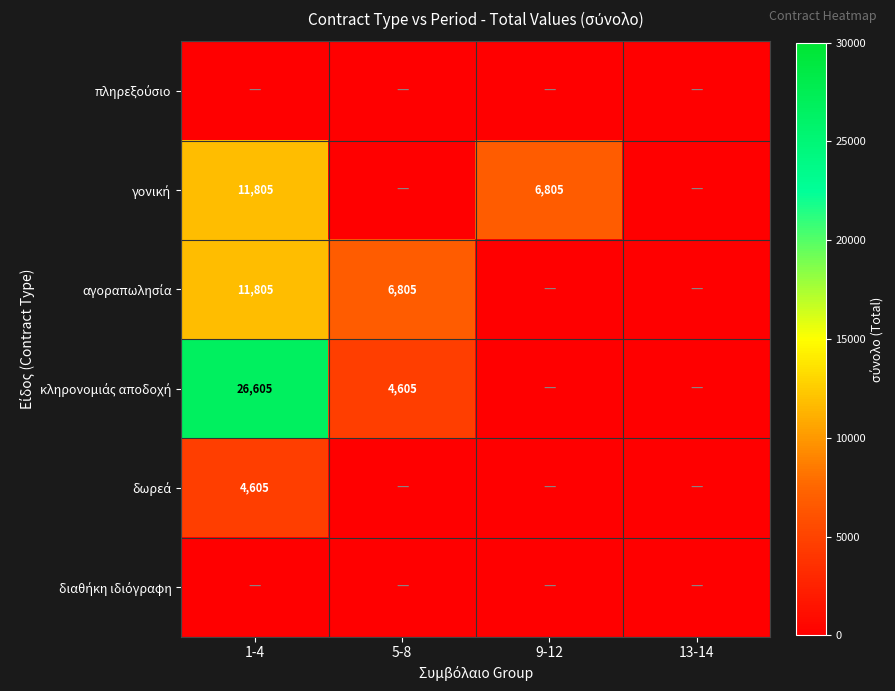

What is the highest value of the δωρεά series?

4605